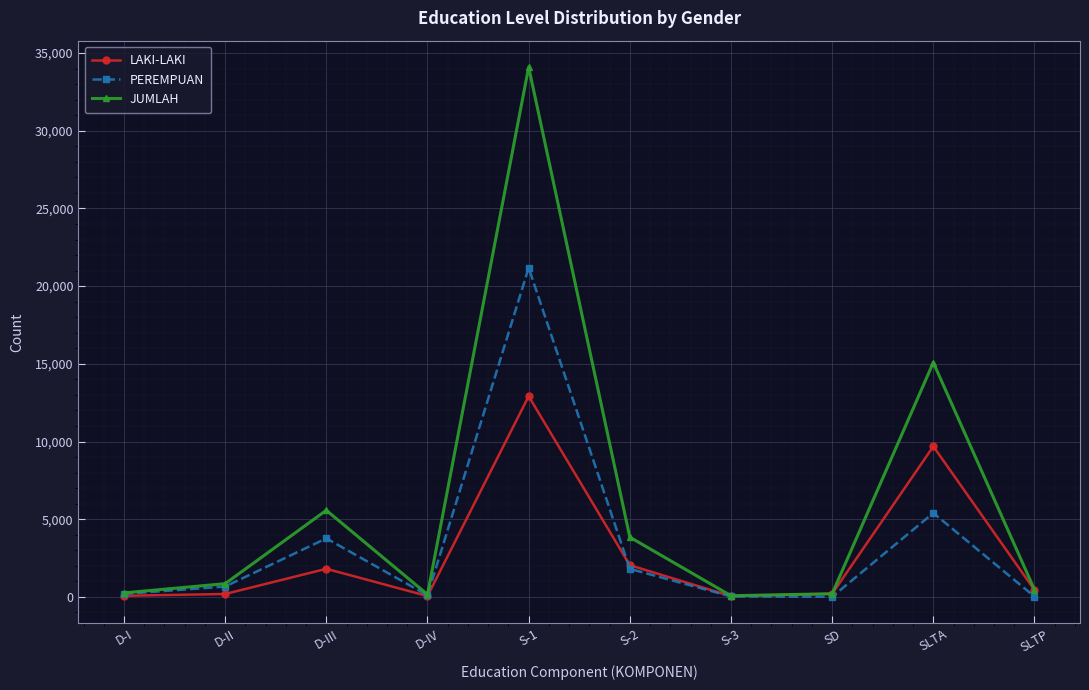

True or false: LAKI-LAKI has more than 2 interior local peaks.

True